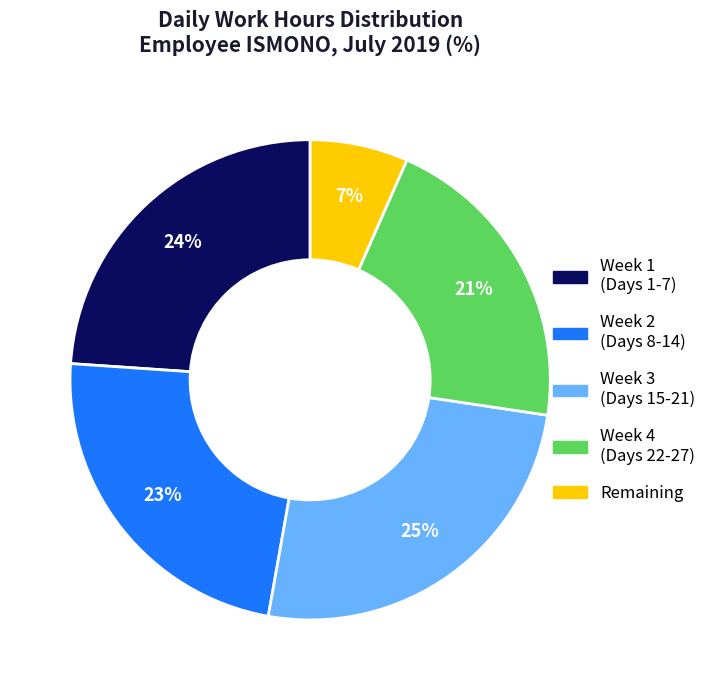

To the nearest percent, what is the average slice percentage?

20%